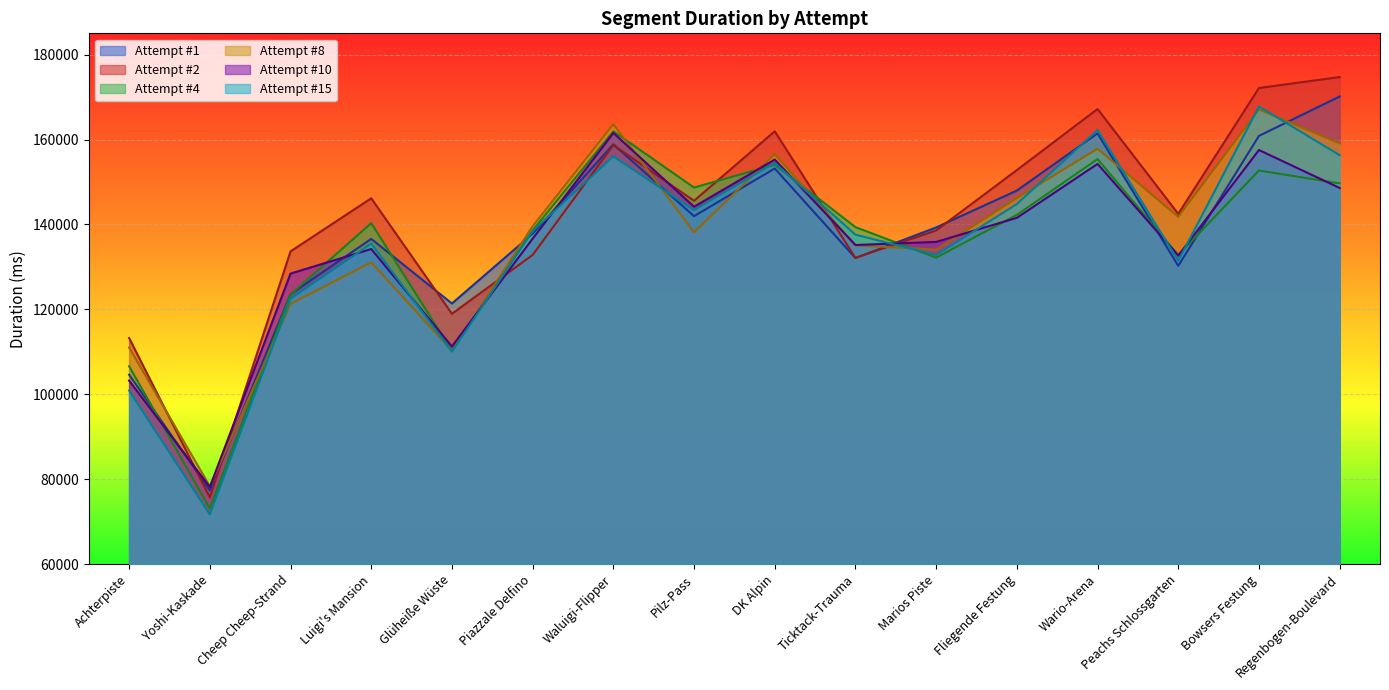

What is the maximum value for Attempt #4?

161928